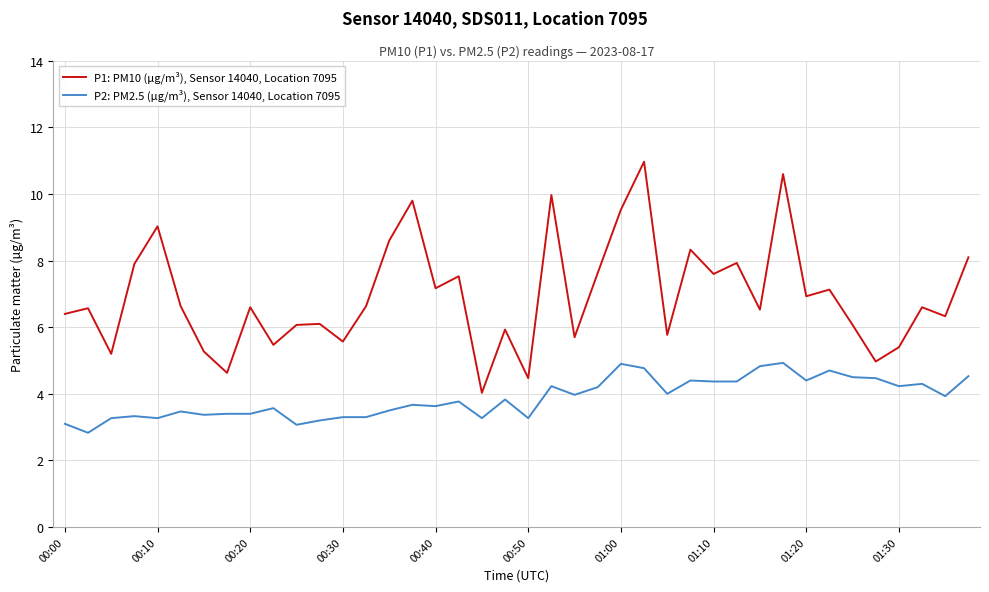

What is the minimum value for P2: PM2.5 (µg/m³), Sensor 14040, Location 7095?

2.8